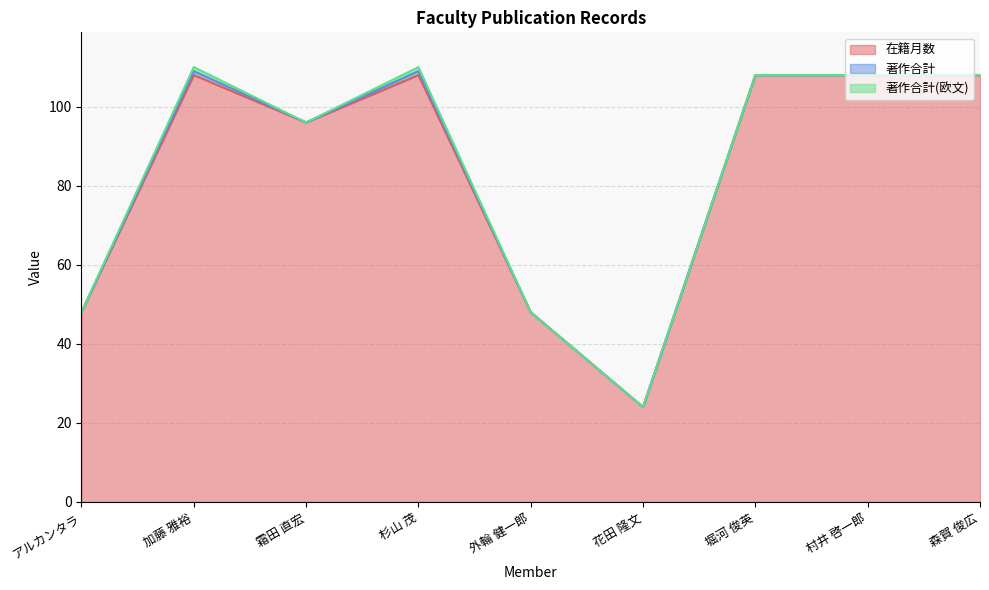

The value of 著作合計(欧文) at 杉山 茂 is 1. True or false?

True